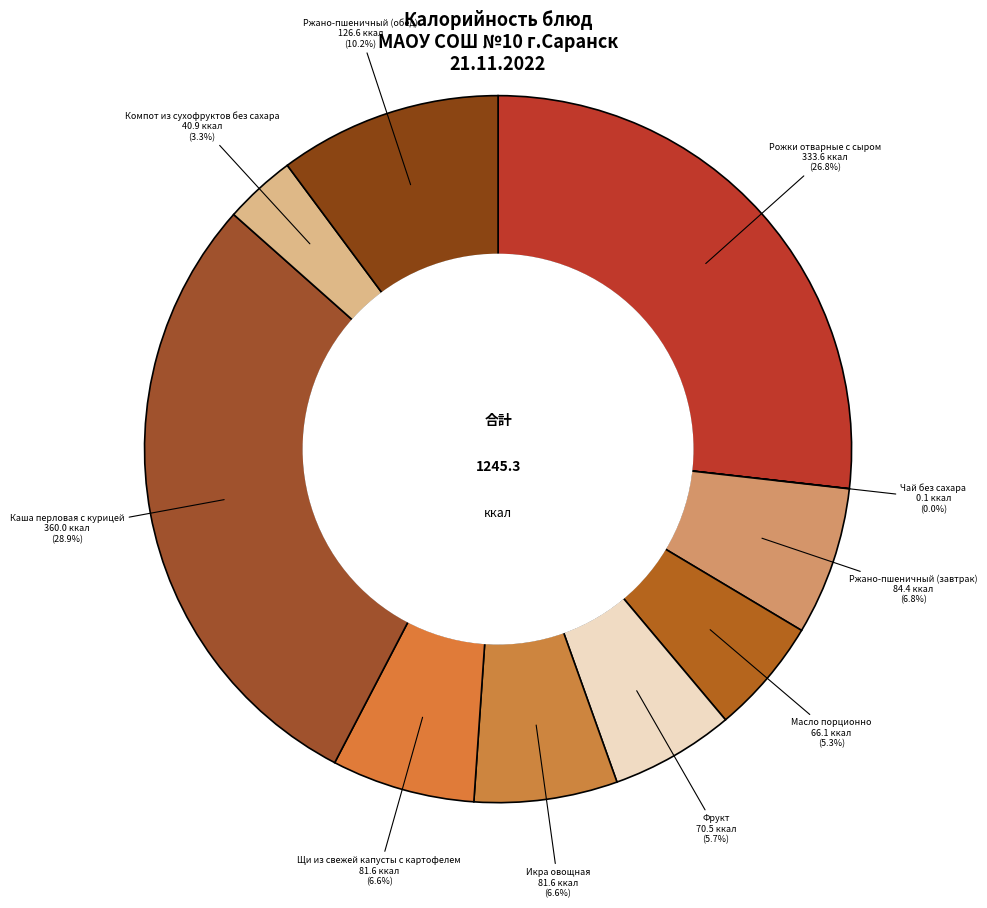

To the nearest percent, what is the difference between the Каша перловая с курицей and Компот из сухофруктов без сахара slice percentages?

26%